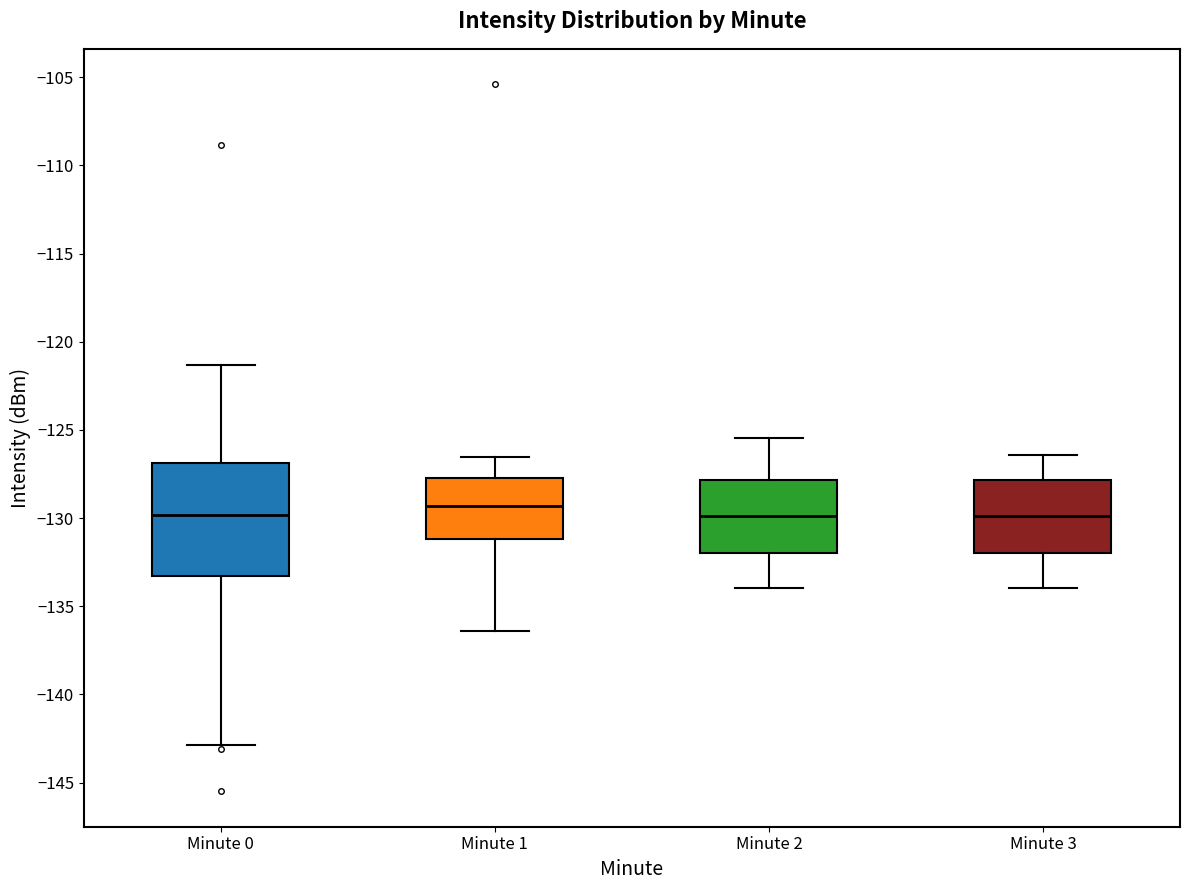

Reading left to right, transcribe this box plot: for each box, give where its median line is, the range the box spans, and where its two whiskers end, as read against the y-axis. The values are not printed on the chart, so give them approximately, as read against the axis.

Minute 0: median -130.0, box -133.5 to -127.0, whiskers -143.0 to -121.5
Minute 1: median -129.5, box -131.0 to -127.5, whiskers -136.5 to -126.5
Minute 2: median -130.0, box -132.0 to -128.0, whiskers -134.0 to -125.5
Minute 3: median -130.0, box -132.0 to -128.0, whiskers -134.0 to -126.5